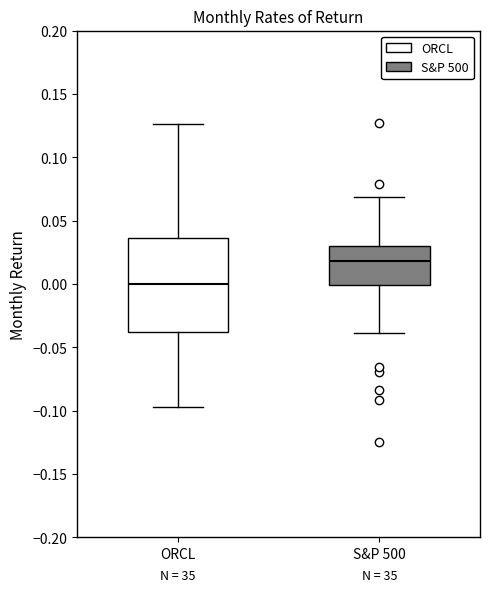

Which box is the tallest, from its lower edge to its upper edge?

ORCL